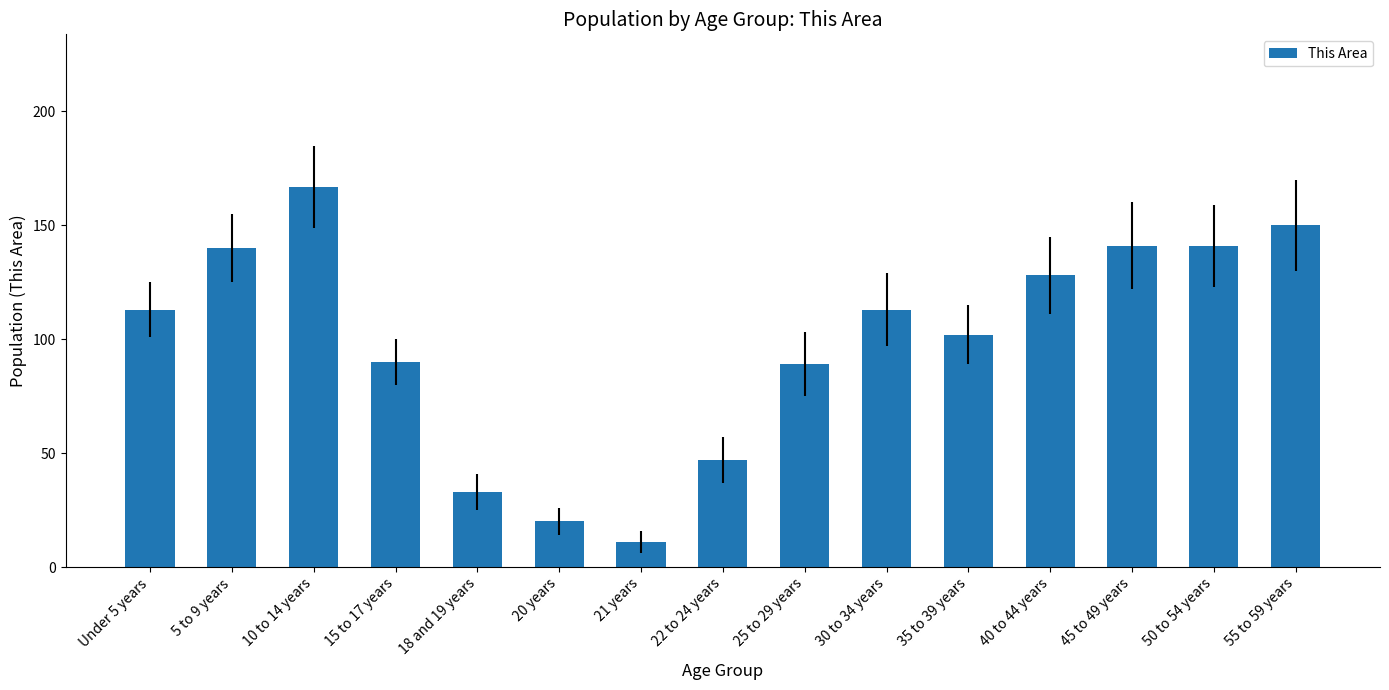

What is the difference between the values at 50 to 54 years and 35 to 39 years?

39